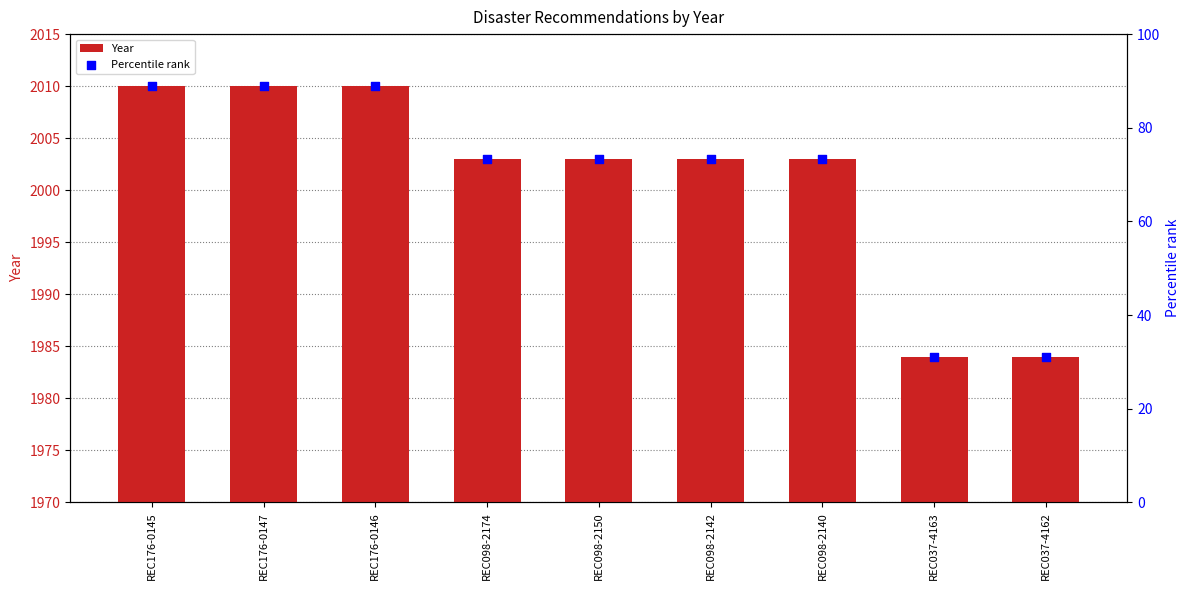

At which category is the sum across all series the highest?

REC176-0145